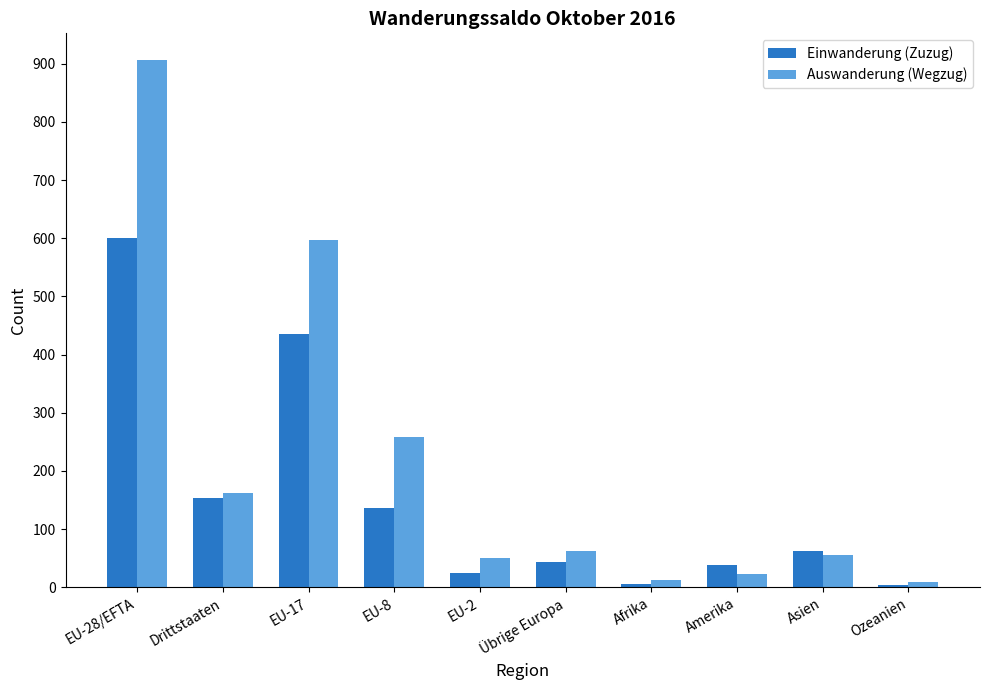

What is the difference between the second highest and minimum values in the Einwanderung (Zuzug) series?

431